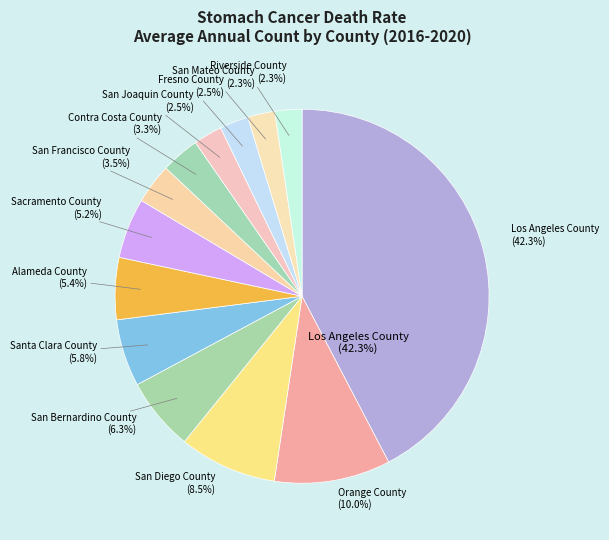

To the nearest percent, what is the difference between the Riverside County and Santa Clara County slice percentages?

3%